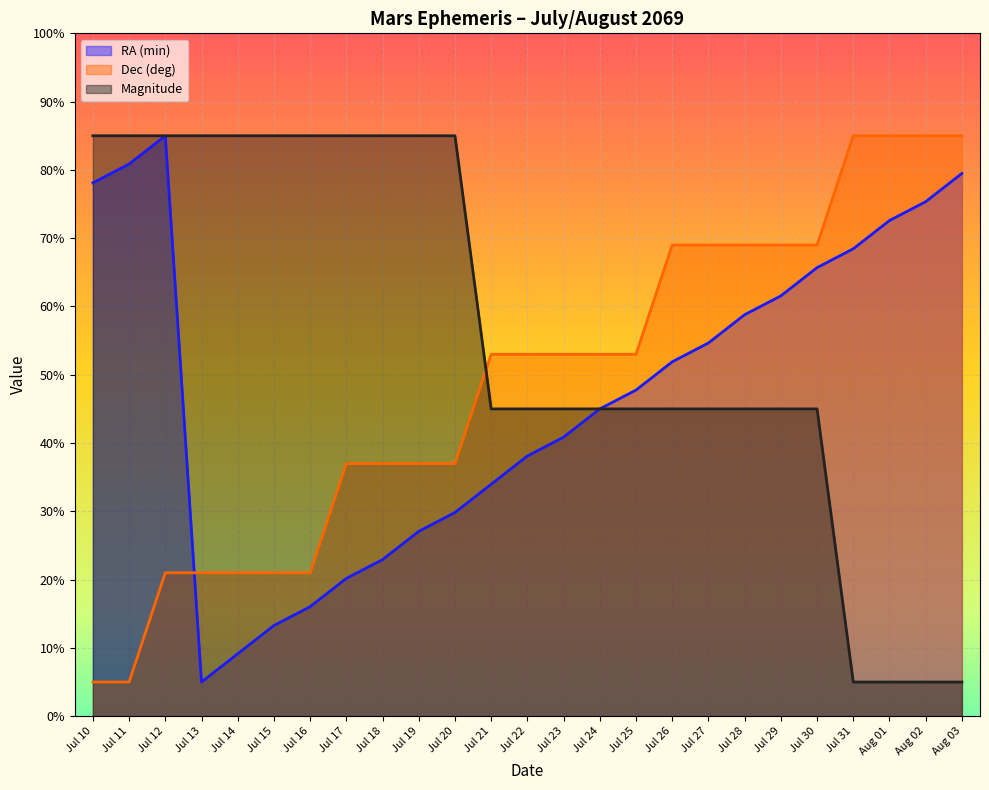

Is it true that RA (min) equals 123.2 at Jul 11?

False